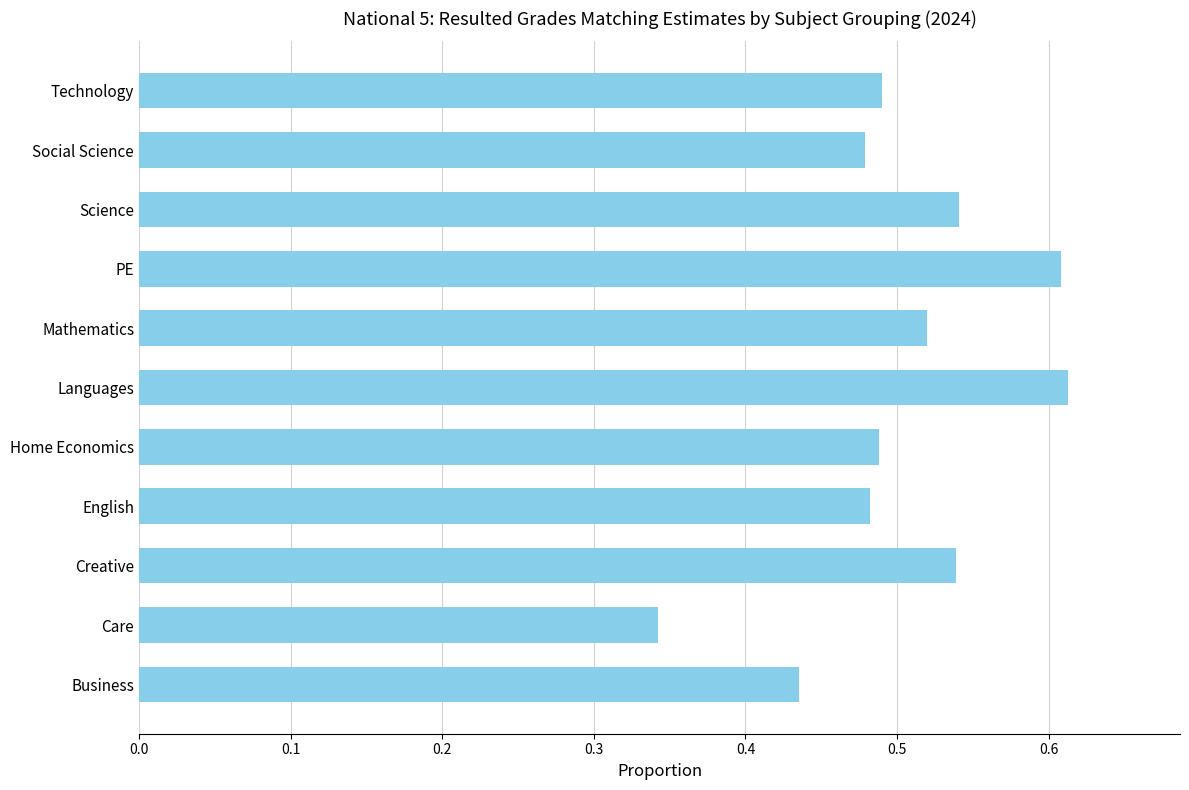

What is the sum of all values?

5.5